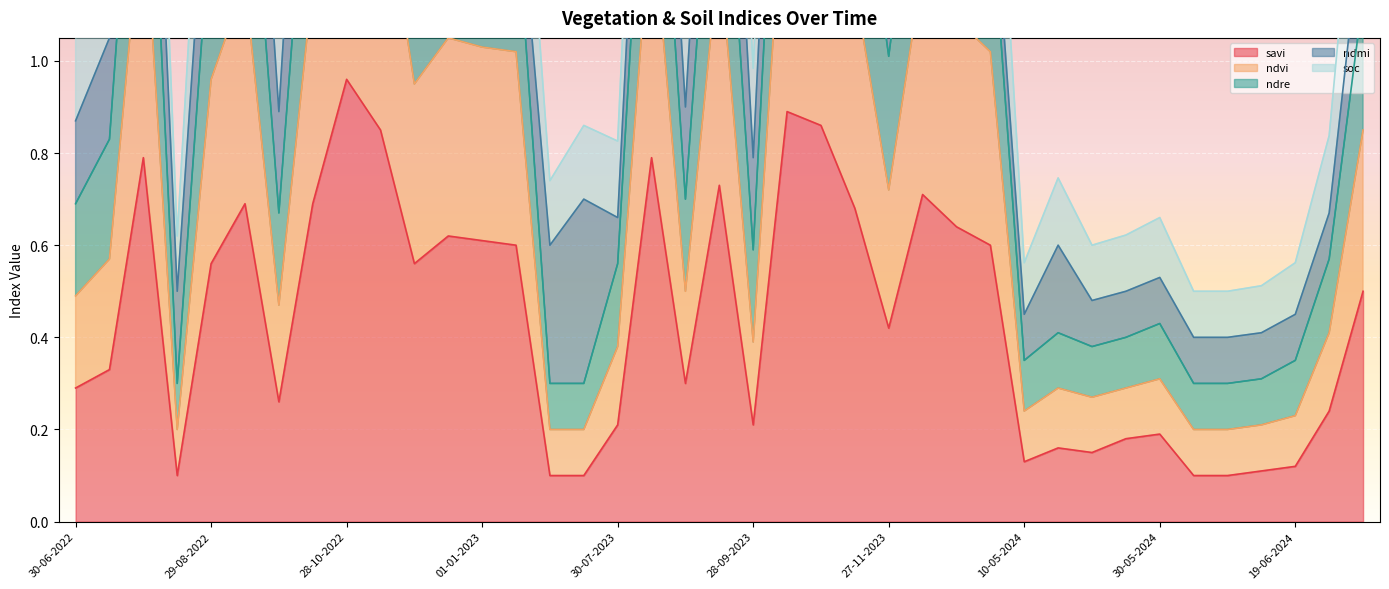

Which category has the highest value in the savi series?

28-10-2022